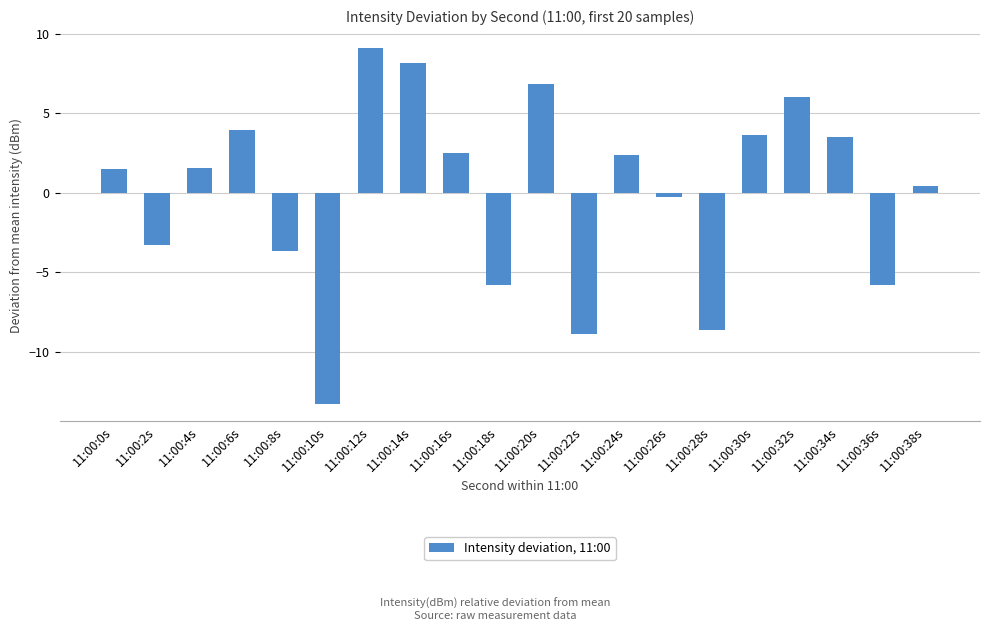

What is the label of the 13th bar from the left?

11:00:24s